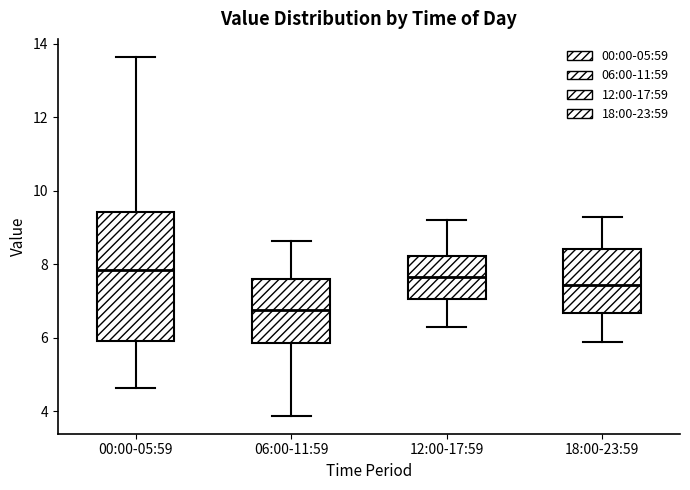

Which box is the tallest, from its lower edge to its upper edge?

00:00-05:59